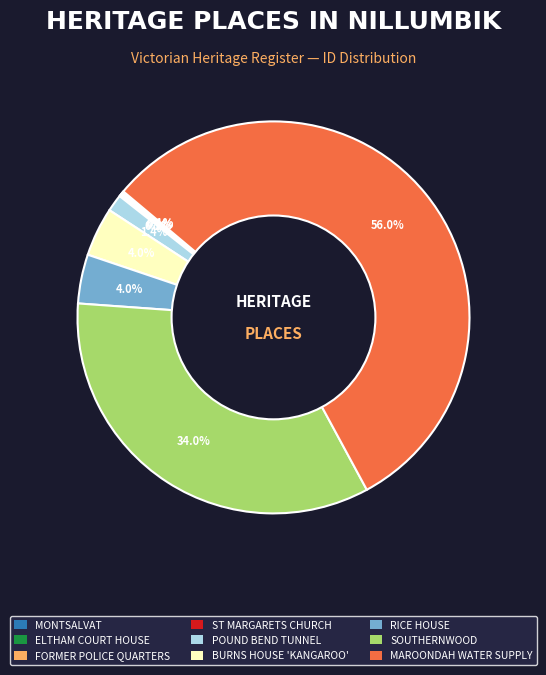

Combined, what portion of the pie is SOUTHERNWOOD and RICE HOUSE?

38.1%